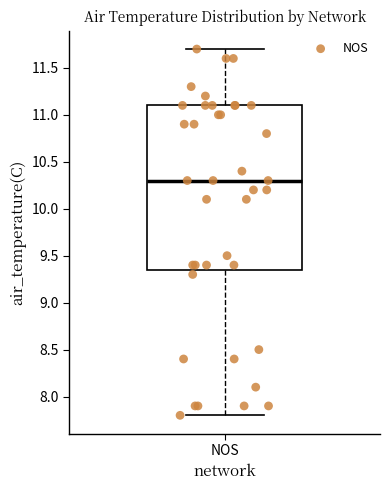

Transcribe this box plot: give where the median line is, the range the box spans, and where the two whiskers end, as read against the y-axis. The values are not printed on the chart, so give them approximately, as read against the axis.

median 10.30, box 9.35 to 11.10, whiskers 7.80 to 11.70